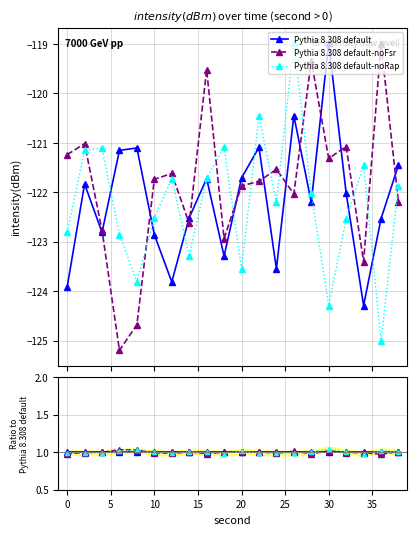

Does the chart have visible grid lines?

Yes